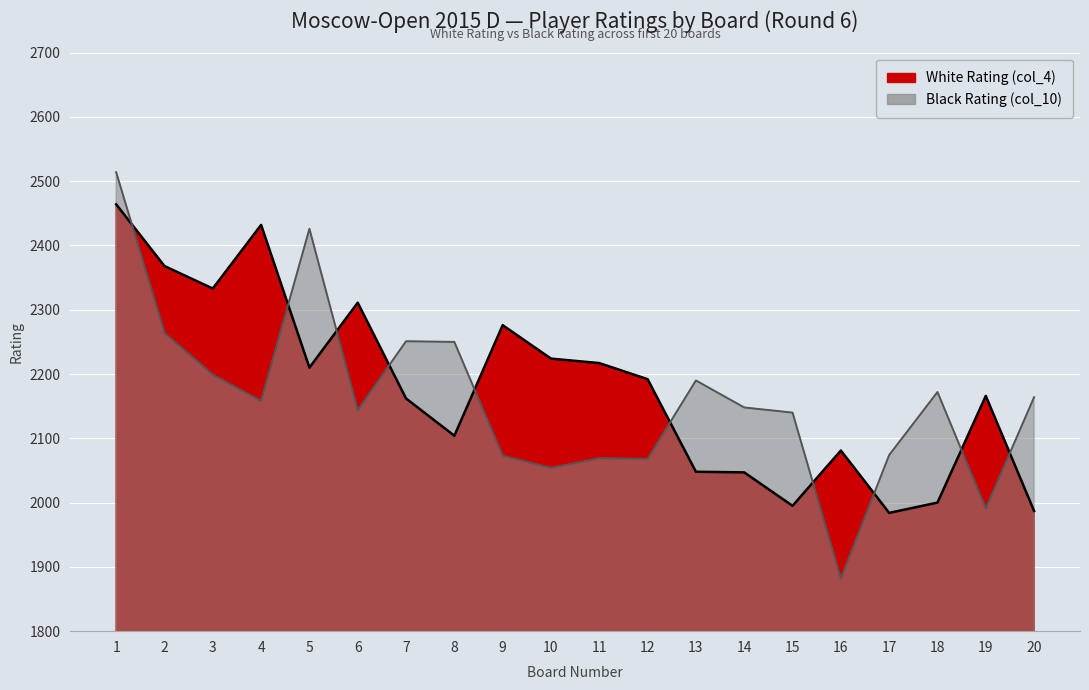

Which series has the largest total across all categories?

White Rating (col_4)